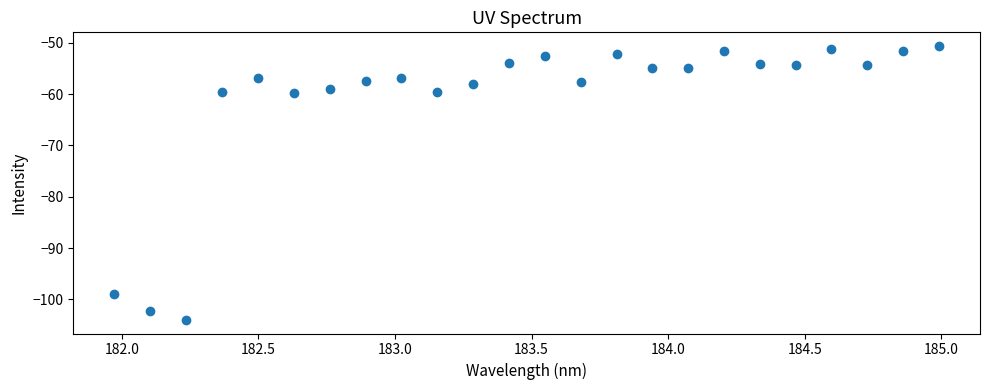

What is the sum of all values?

-1467.0